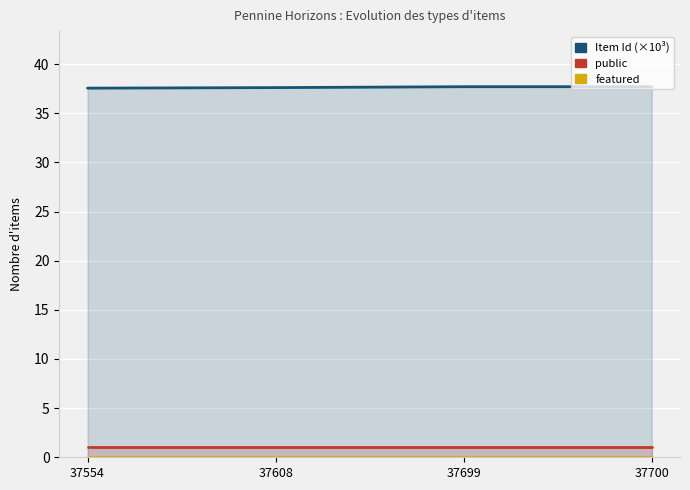

Reading right to left, extract all data points from this chart.

Item Id (×10³): 37.7	37.7	37.6	37.6
public: 1.0	1.0	1.0	1.0
featured: 0.0	0.0	0.0	0.0